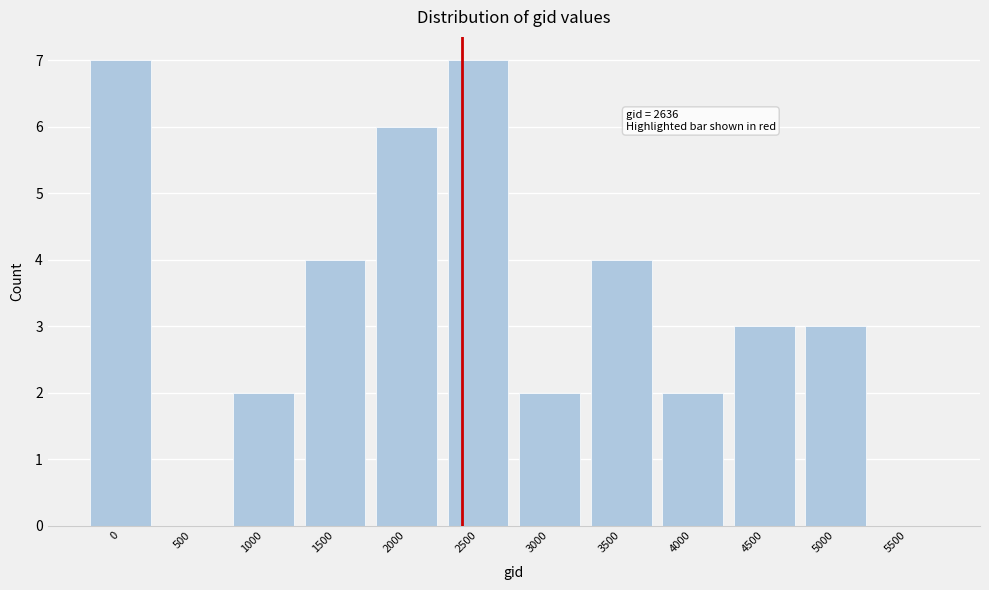

Reading left to right, what are all the values shown in this chart?

0=7	500=0	1000=2	1500=4	2000=6	2500=7	3000=2	3500=4	4000=2	4500=3	5000=3	5500=0